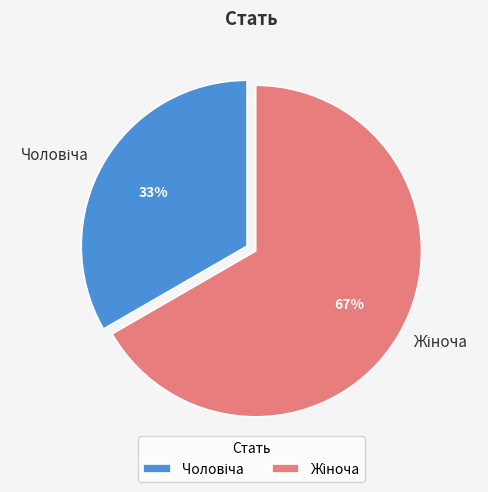

To the nearest percent, what is the average slice percentage?

50%